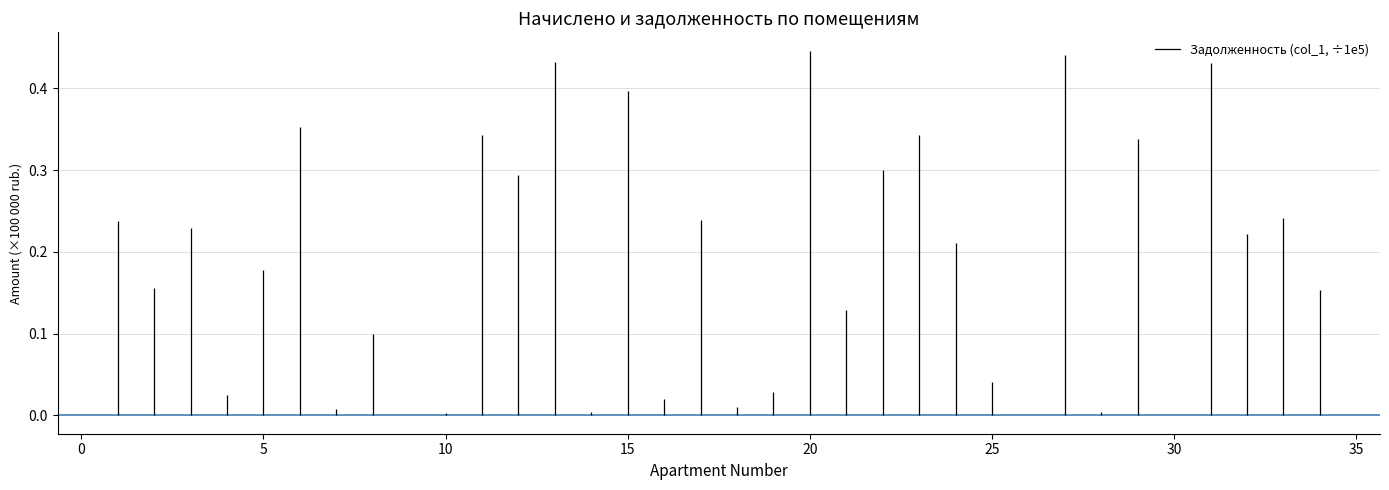

List the labels in order of zadolzhennost value, smallest first.

9, 30, 26, 10, 14, 28, 7, 18, 16, 4, 19, 25, 8, 21, 34, 2, 5, 24, 32, 3, 1, 17, 33, 12, 22, 29, 11, 23, 6, 15, 31, 13, 27, 20